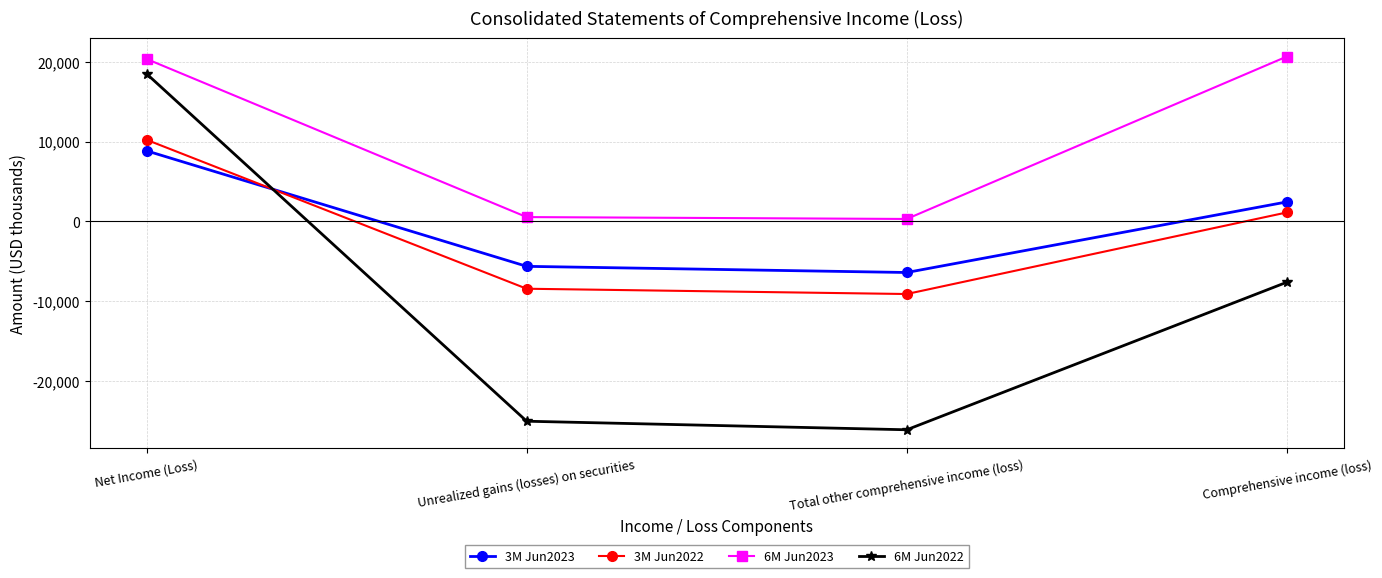

True or false: 3M Jun2023 has more than 0 interior local peaks.

False